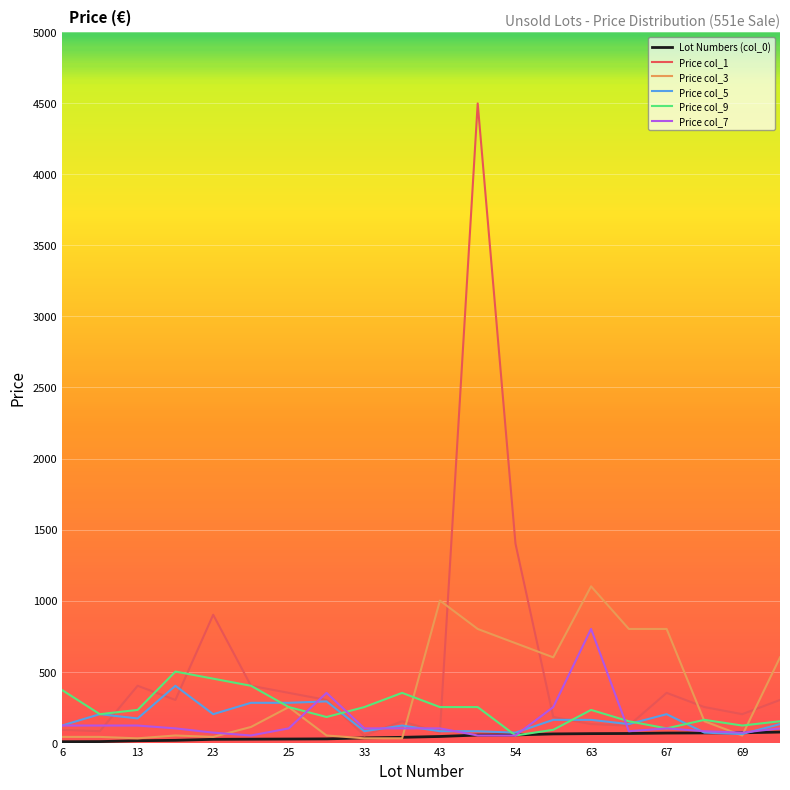

Which series has the largest range (max minus min)?

Price col_1